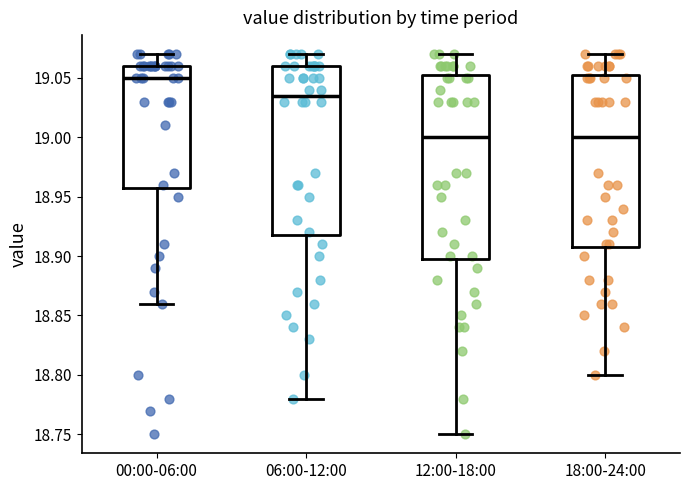

Where is the upper edge of the box for 00:00-06:00 on the y-axis? The values are not printed on the chart, so give them approximately, as read against the axis.

19.060